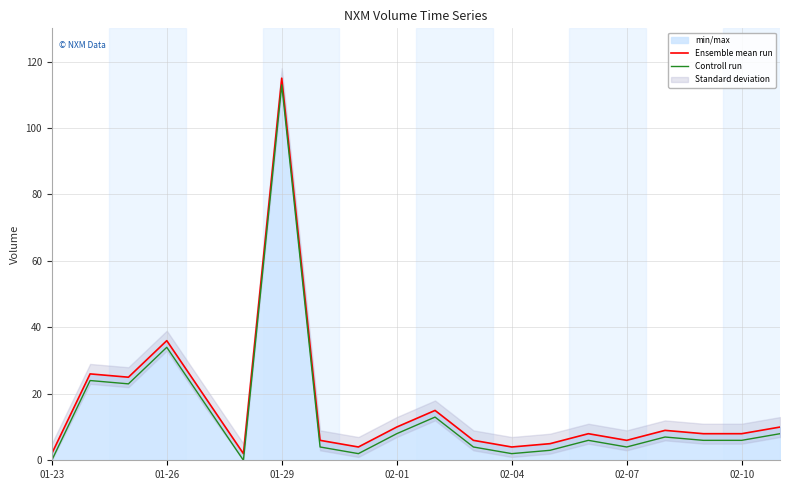

Which category has the lowest value in the Ensemble mean run series?

01-23